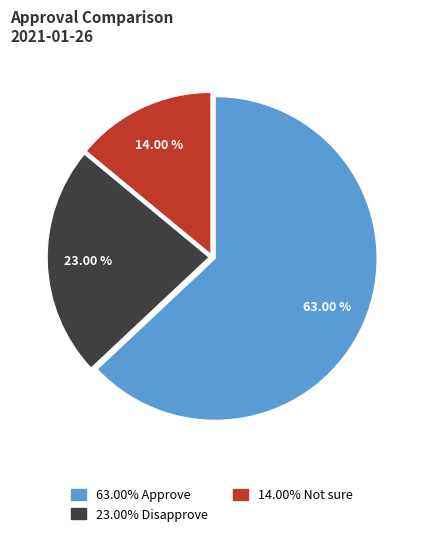

To the nearest percent, what is the average slice percentage?

33%